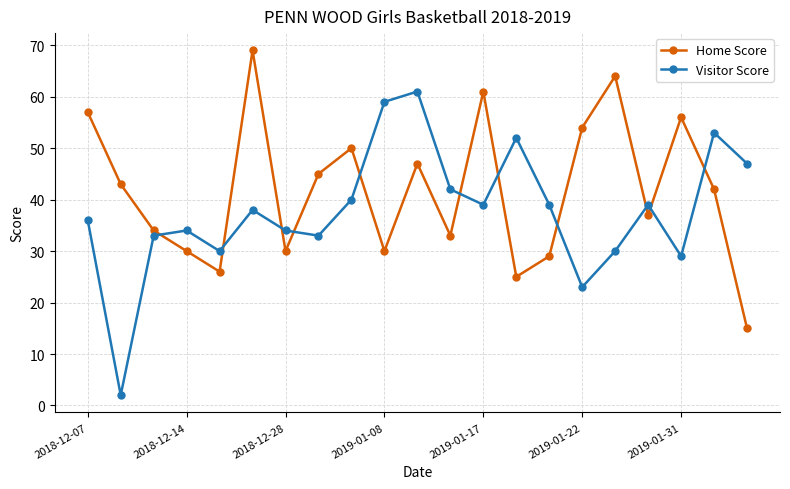

Which series ends up on top after the final intersection of Visitor Score and Home Score?

Visitor Score